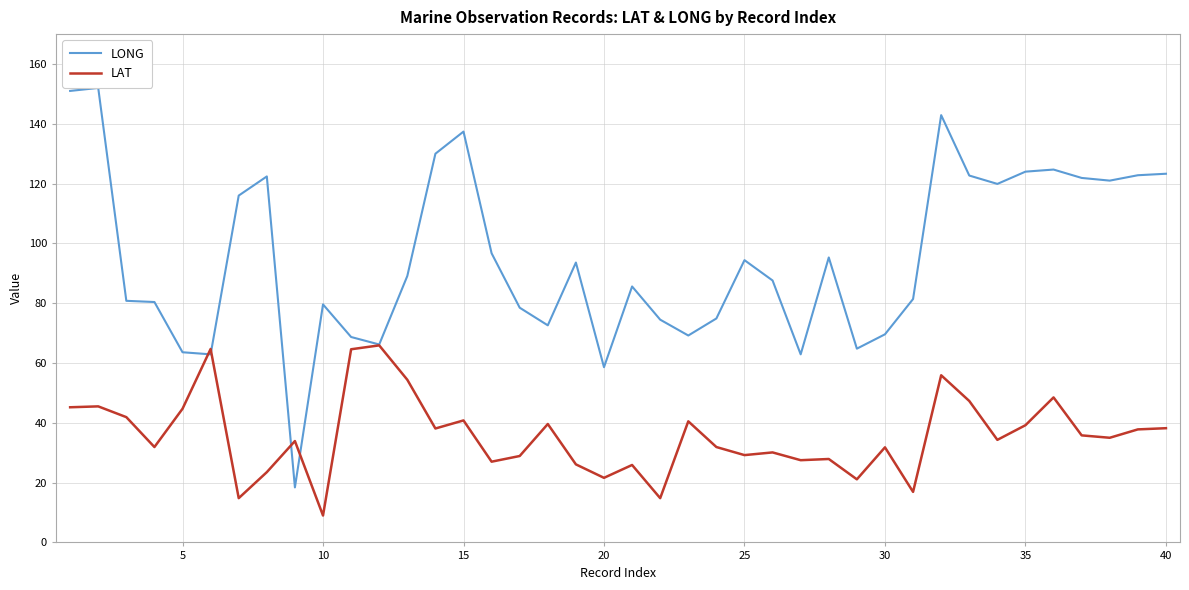

Rank the series by their average value, from highest to lowest.

LONG, LAT